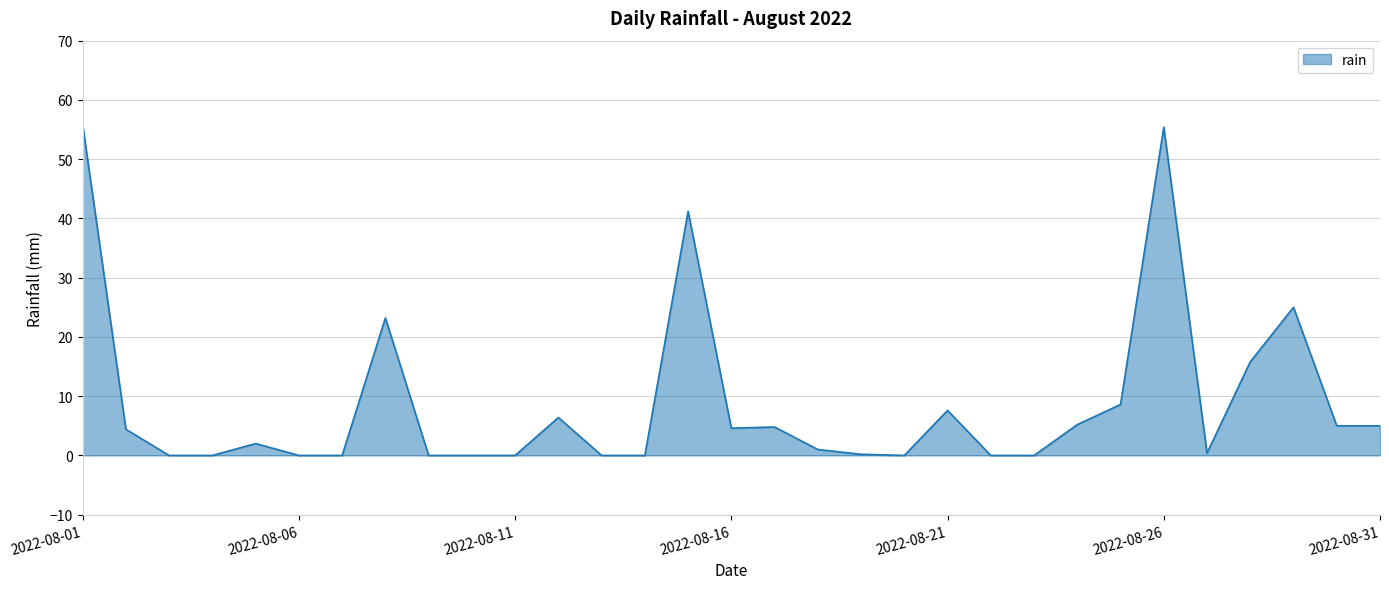

What is the maximum value shown in the chart?

55.8